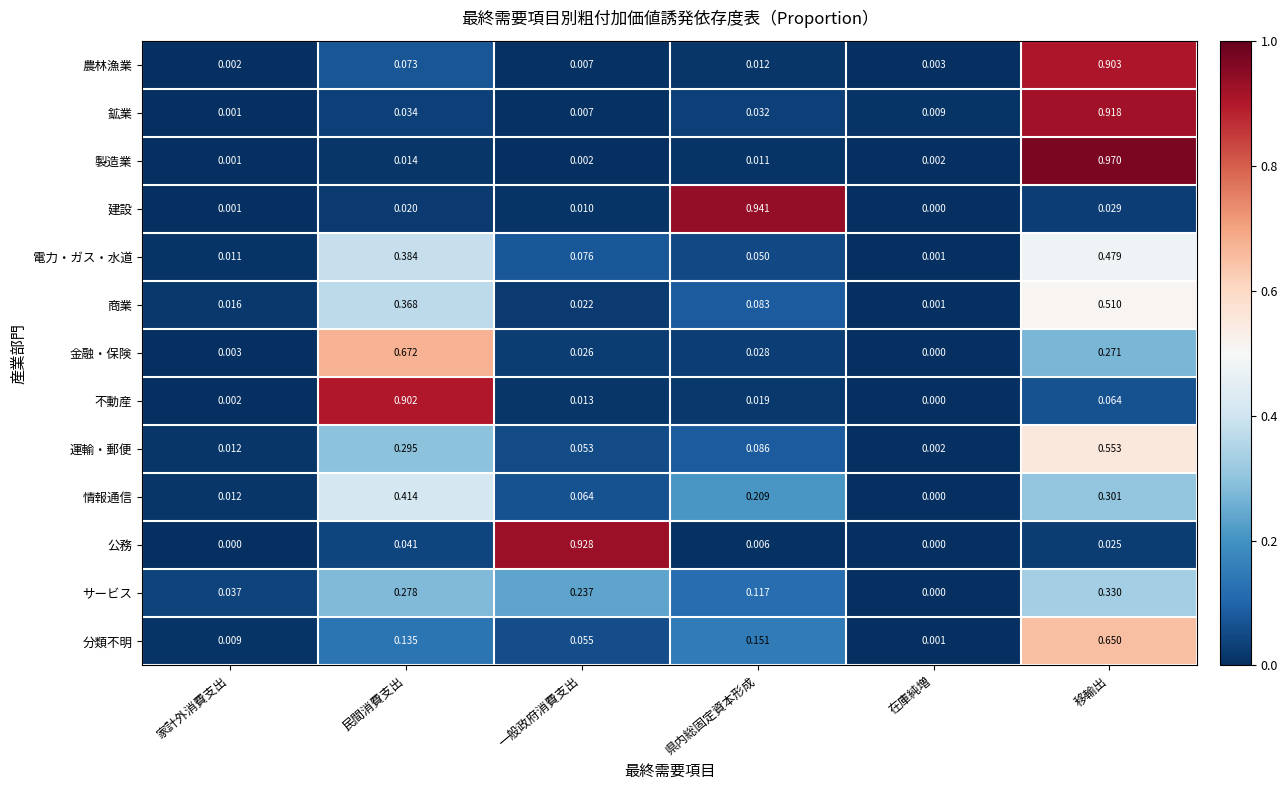

Count the number of categories in the chart.

6